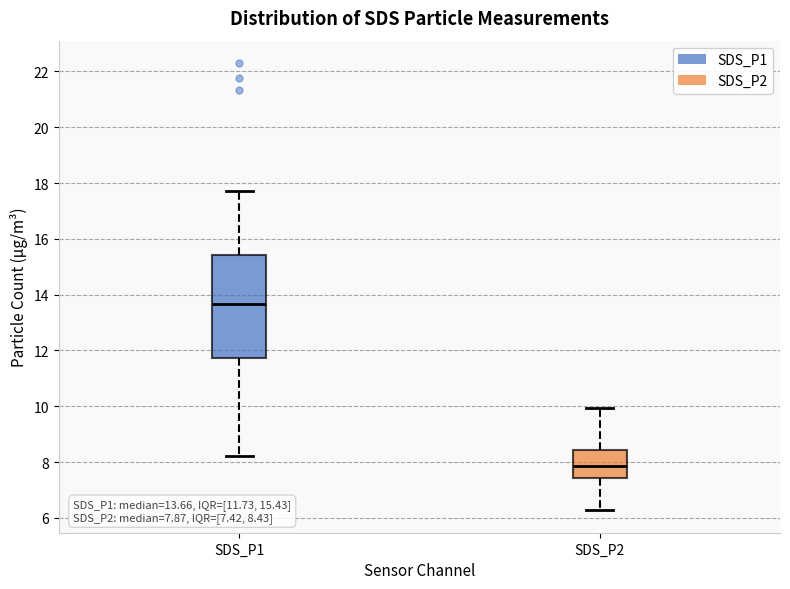

Which box is the tallest, from its lower edge to its upper edge?

SDS_P1